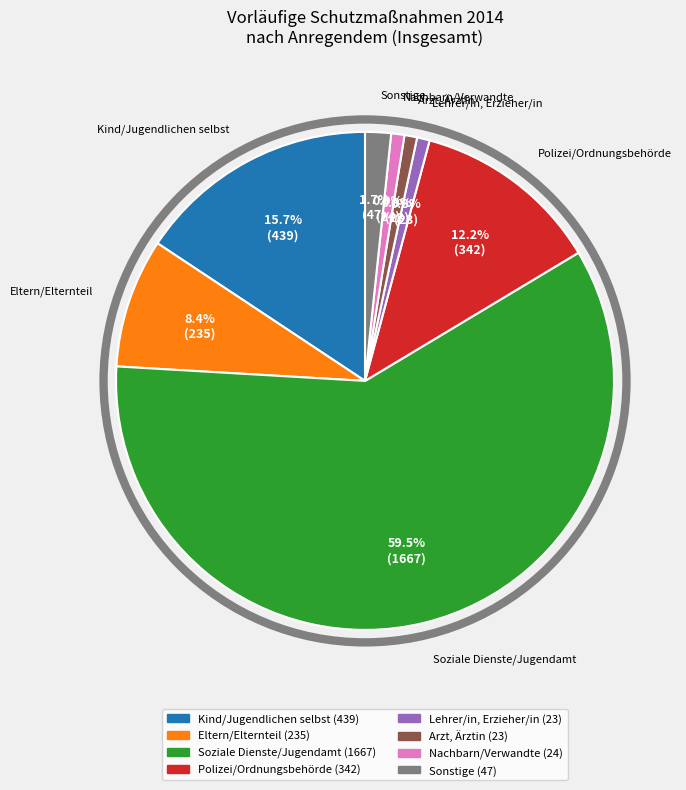

How much of the chart is everything except Soziale Dienste/Jugendamt?

40.5%